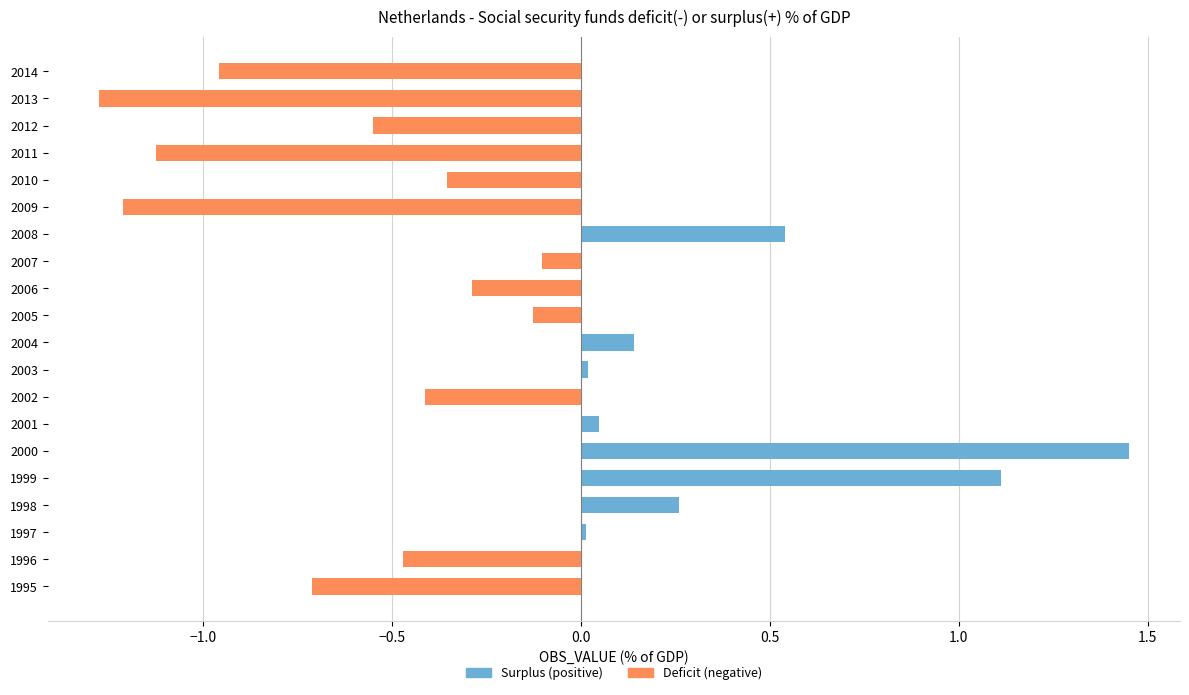

Is it true that the value at 2005 is -0.1?

True